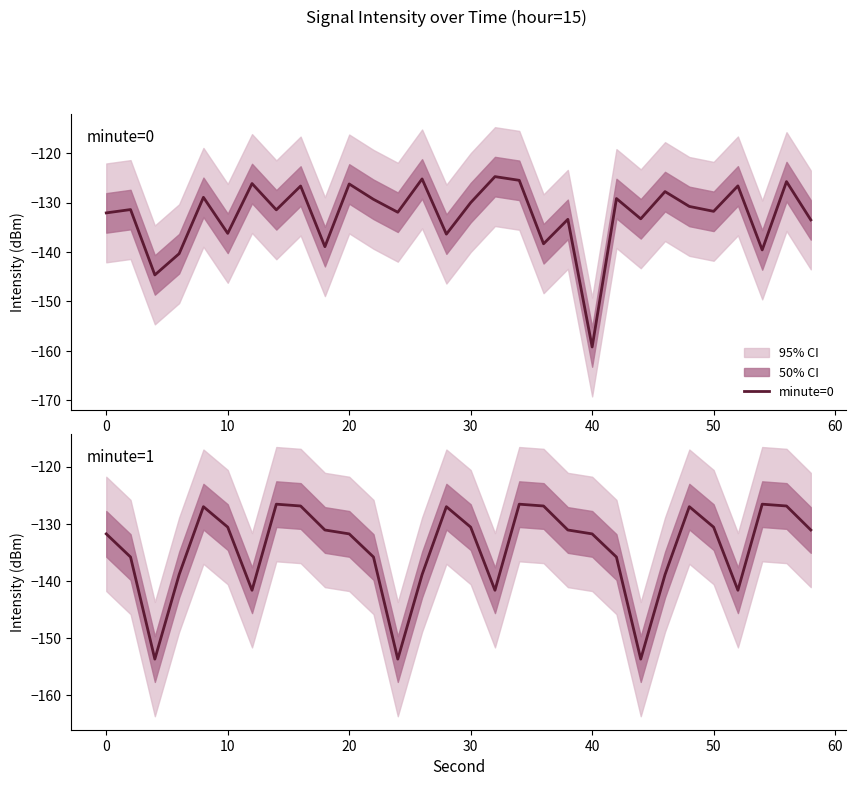

Reading left to right, extract all data points from this chart.

minute=0: -132.1	-131.4	-144.6	-140.3	-128.9	-136.2	-126.2	-131.5	-126.7	-138.9	-126.2	-129.3	-132.0	-125.2	-136.4	-130.0	-124.7	-125.5	-138.3	-133.4	-159.2	-129.2	-133.3	-127.8	-130.8	-131.8	-126.6	-139.6	-125.8	-133.5
minute=1: -131.8	-135.8	-153.7	-138.9	-127.0	-130.6	-141.6	-126.6	-126.9	-131.1	-131.8	-135.8	-153.7	-138.9	-127.0	-130.6	-141.6	-126.6	-126.9	-131.1	-131.8	-135.8	-153.7	-138.9	-127.0	-130.6	-141.6	-126.6	-126.9	-131.1